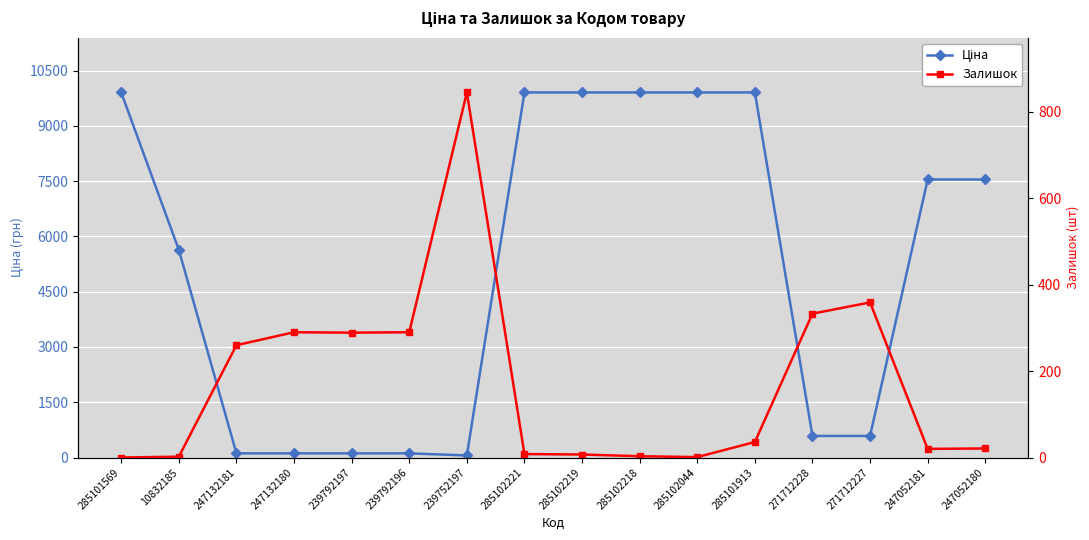

What is the difference between the highest and lowest values at 271712227?

227.0